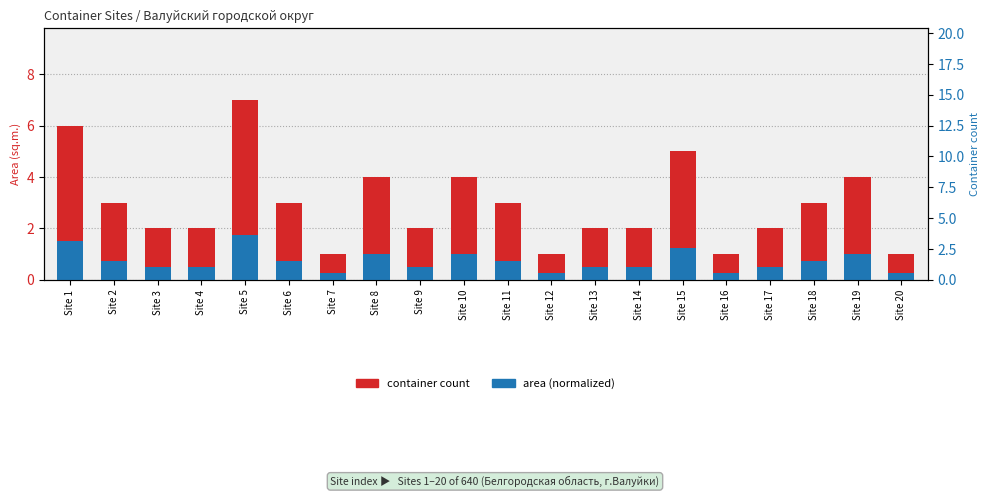

What is the spread (max minus min) of values at Site 4?

1.5